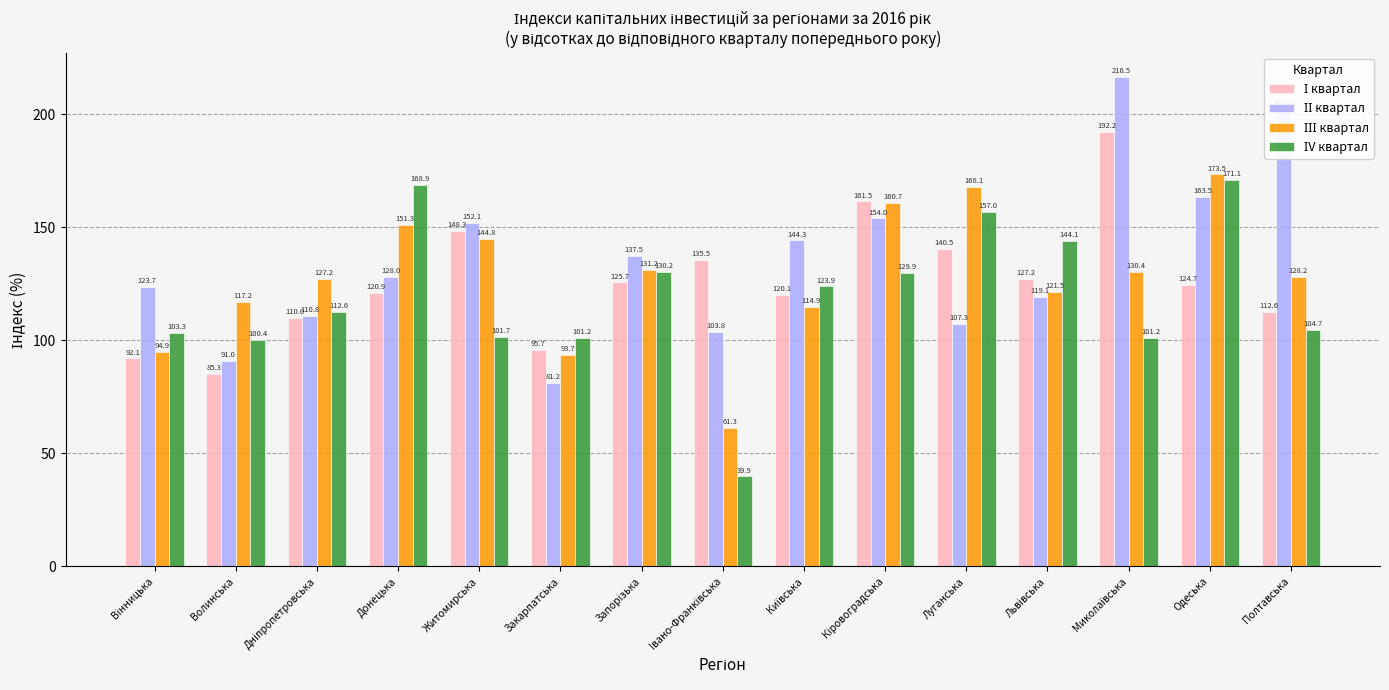

What is the spread (max minus min) of values at Одеська?

48.8